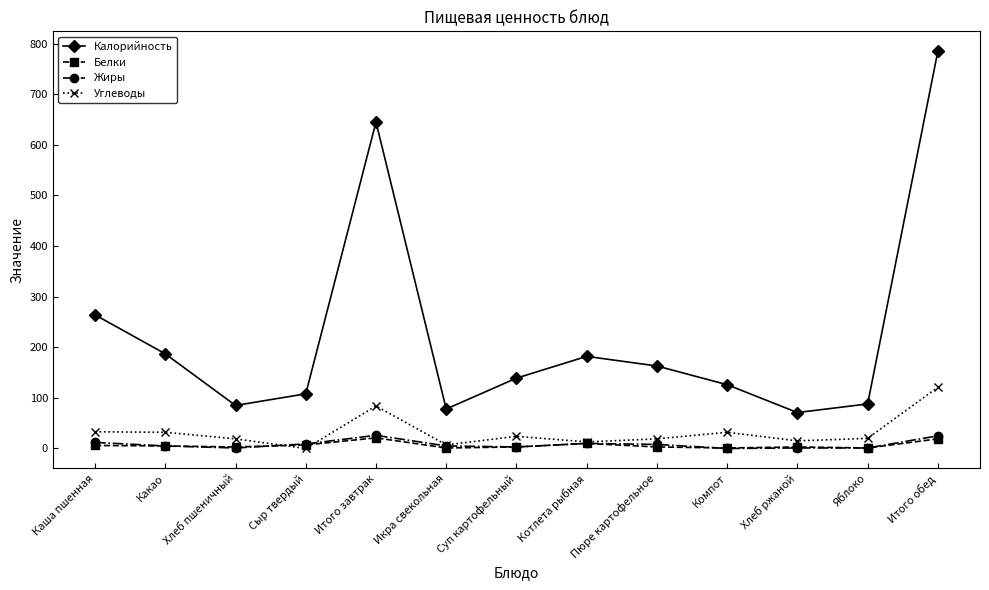

At how many categories does at least one series exceed 682?

1